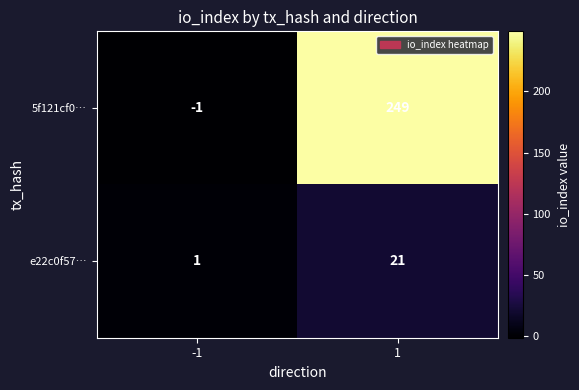

What is the difference between the e22c0f57… values at -1 and 1?

20